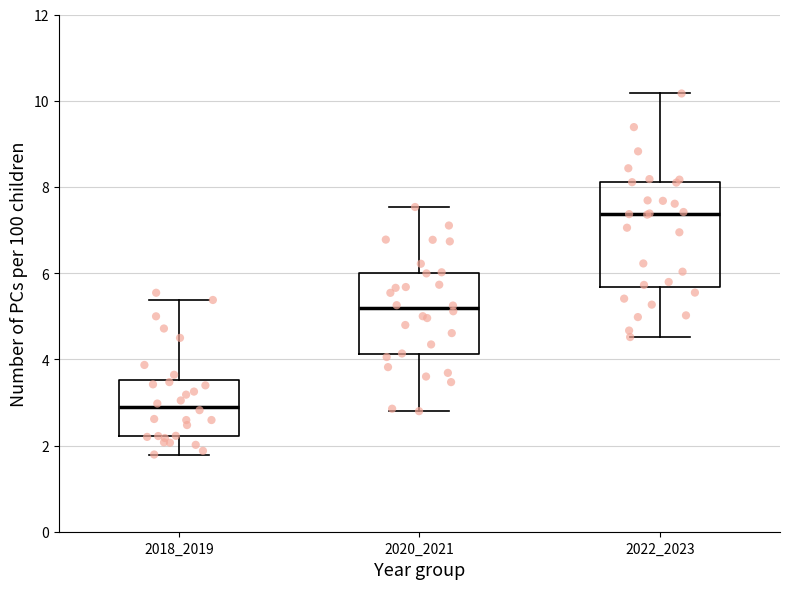

Which box has the lowest median line?

2018_2019